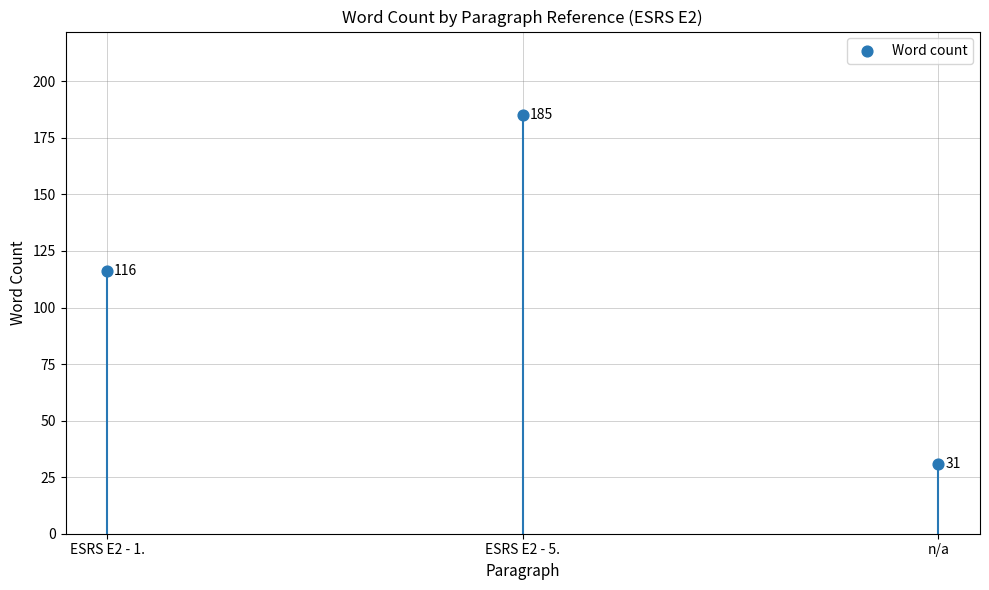

What Y value in the scatter plot is closest to 108?

116